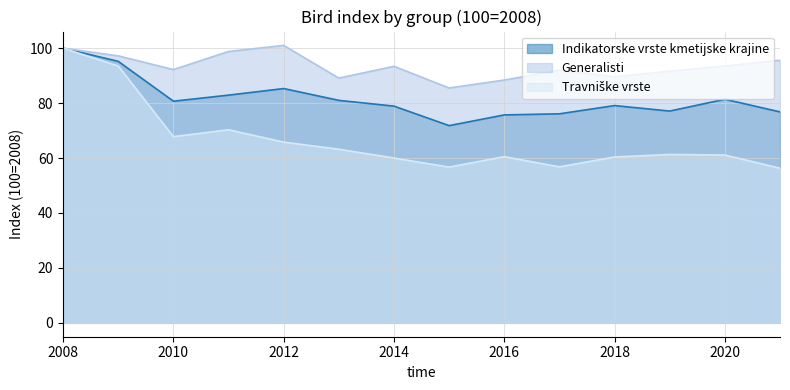

Which series has the largest total across all categories?

Generalisti